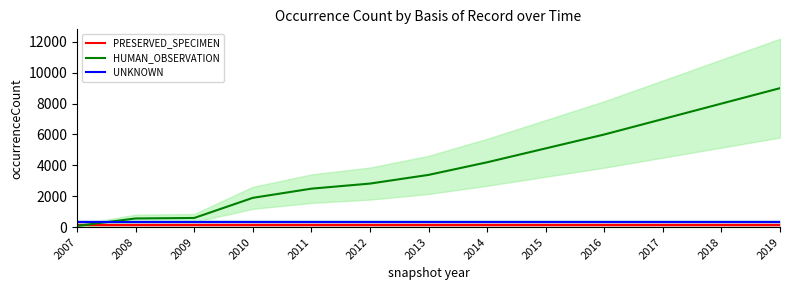

True or false: HUMAN_OBSERVATION has more than 1 points higher than both neighbors.

False